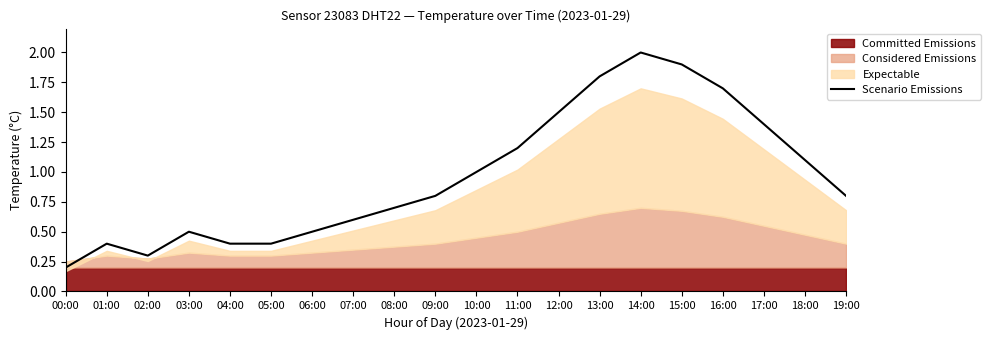

How many lines are shown in the chart?

1